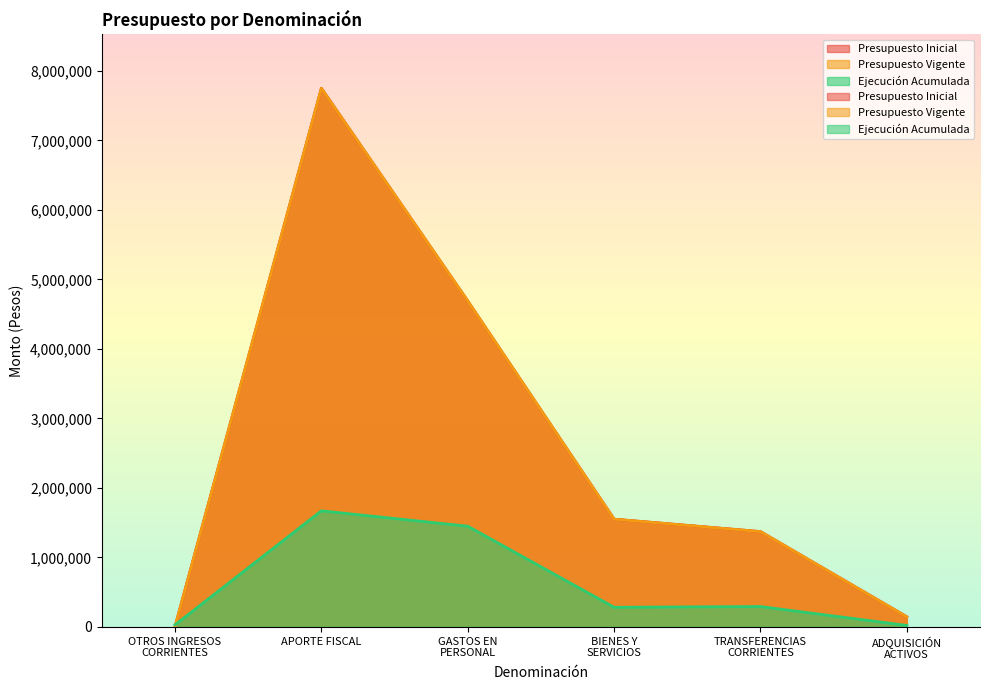

What is the spread (max minus min) of values at BIENES Y
SERVICIOS?

1268139